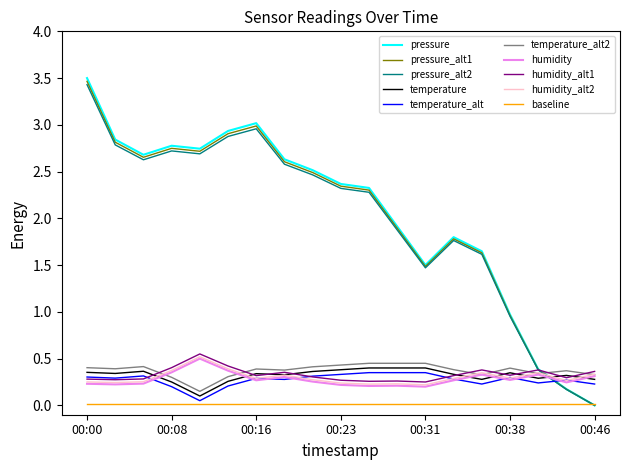

Which series has the widest spread of values?

pressure